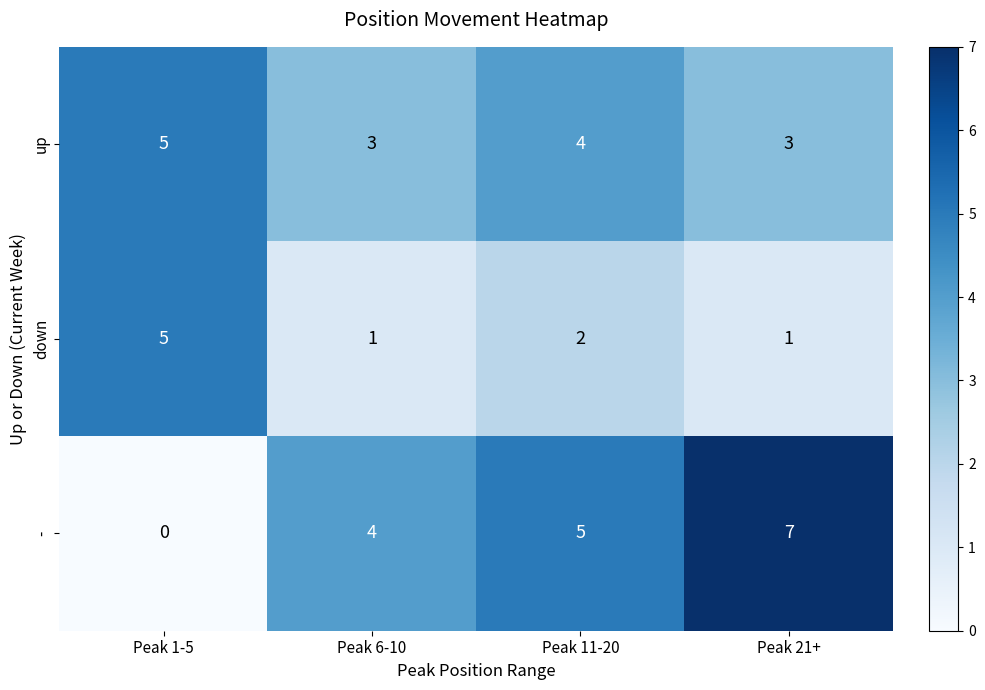

Which label corresponds to the largest value in the chart?

Peak 21+